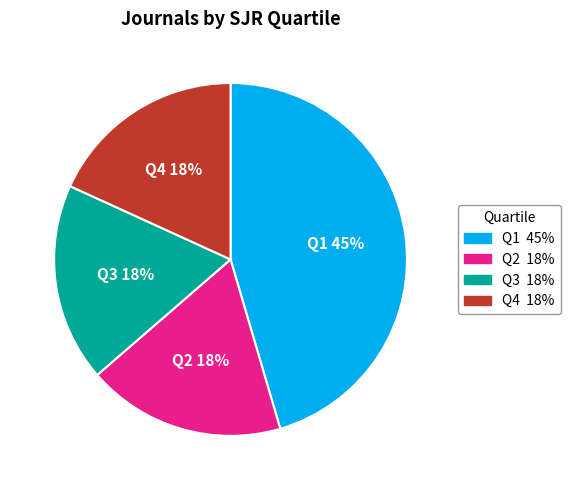

To the nearest percent, what percentage of the pie is Q1?

45%